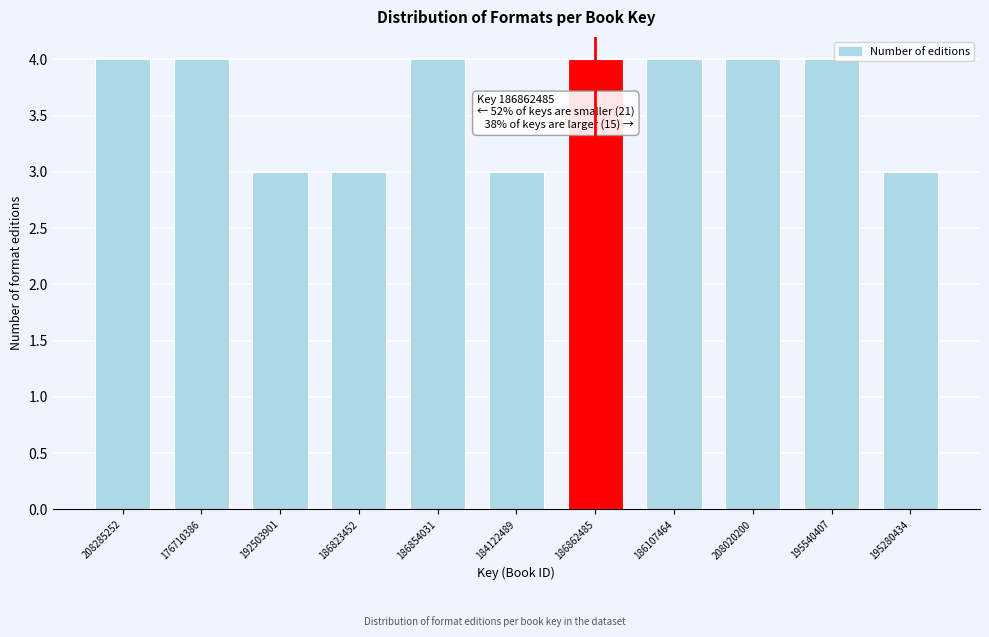

Reading left to right, what are all the values shown in this chart?

208285252=4	176710386=4	192503901=3	186823452=3	186854031=4	184122489=3	186862485=4	186107464=4	208020200=4	195540407=4	195280434=3